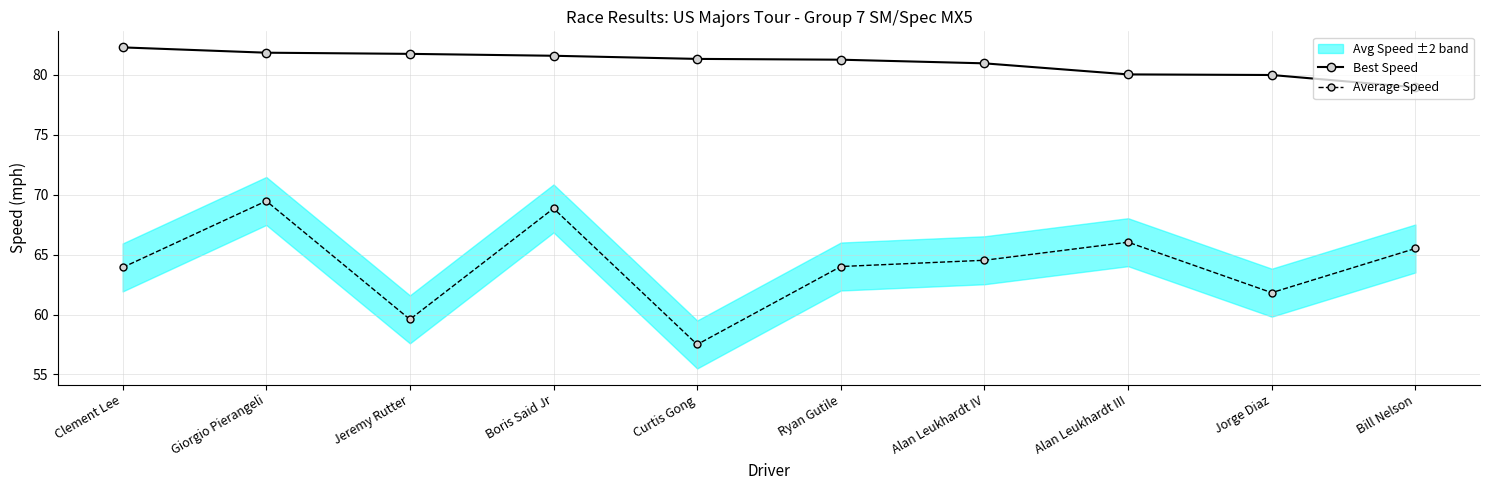

True or false: Average Speed and Best Speed cross at least once.

False